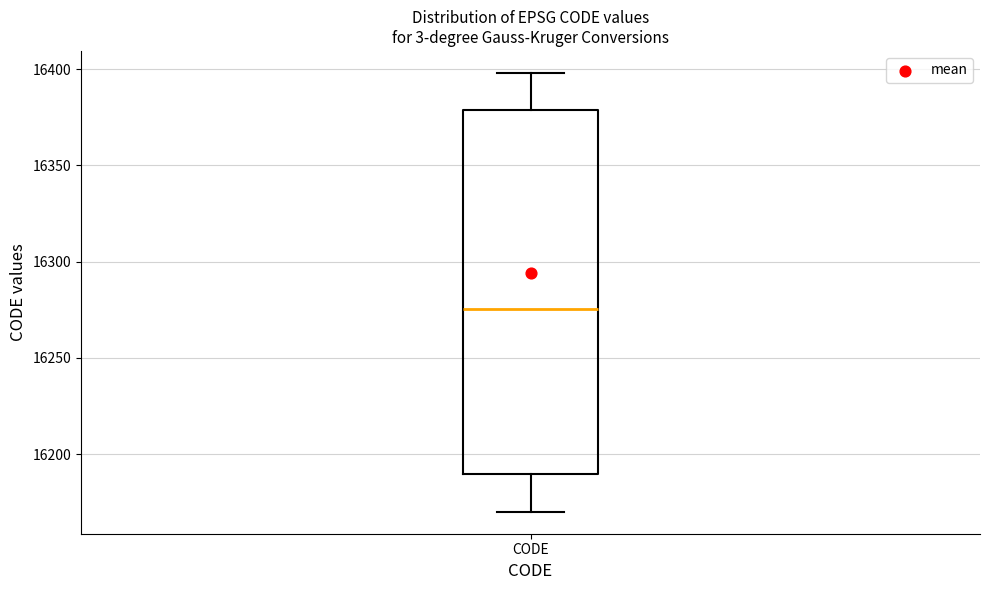

Read this box plot against the y-axis: the position of the median line, the range covered by the box, and the ends of both whiskers. The values are not printed on the chart, so give them approximately, as read against the axis.

median 16275, box 16190 to 16380, whiskers 16170 to 16400